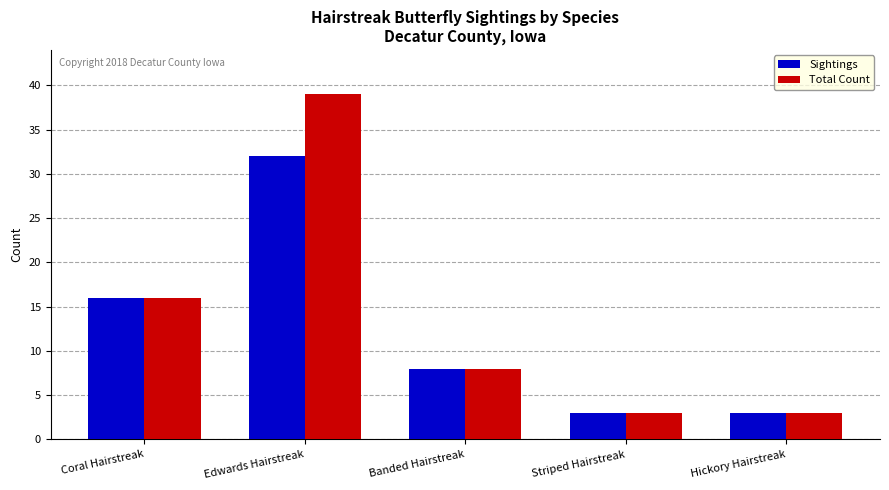

At which label does Sightings first exceed 8?

Coral Hairstreak